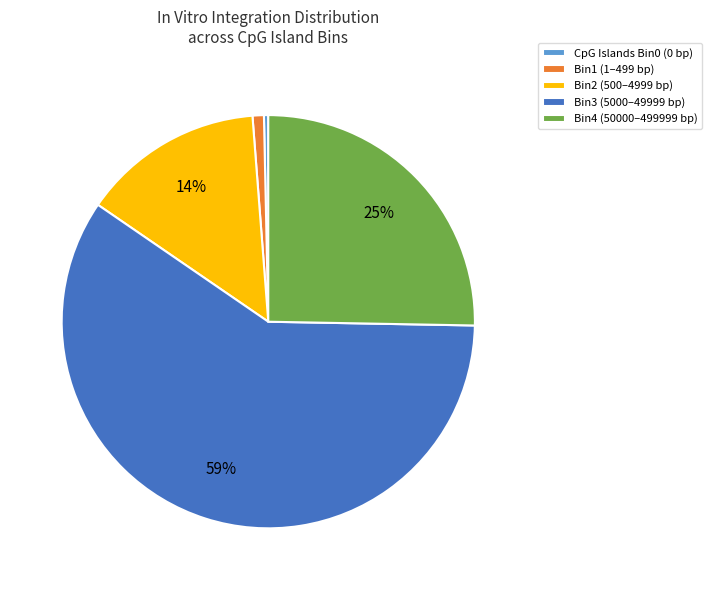

Which slice is the smallest?

CpG Islands Bin0 (0 bp)